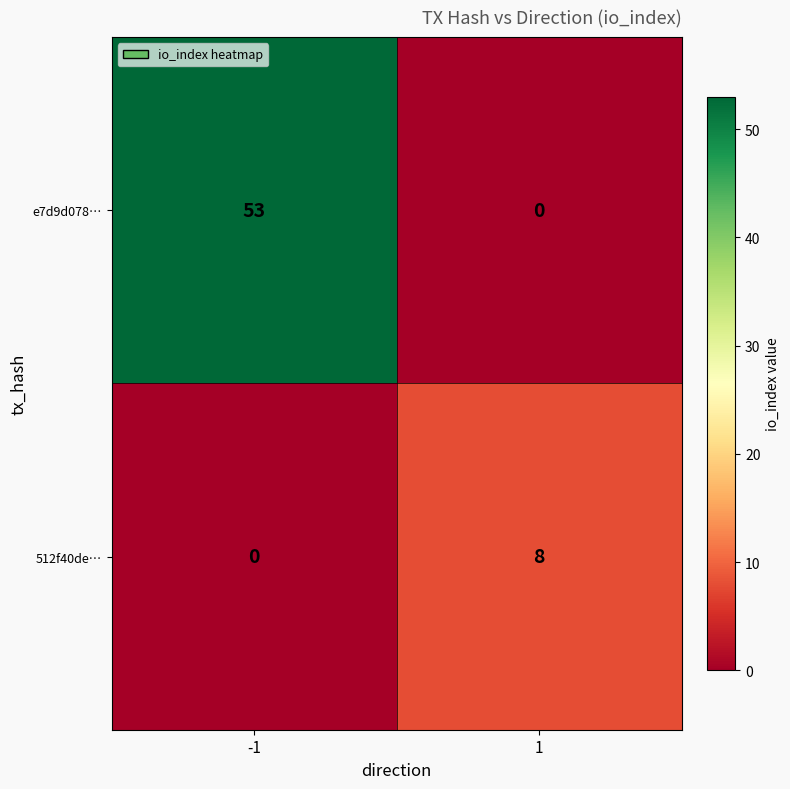

Reading left to right, transcribe all the data shown in this chart.

e7d9d078…: -1=53	1=0
512f40de…: -1=0	1=8